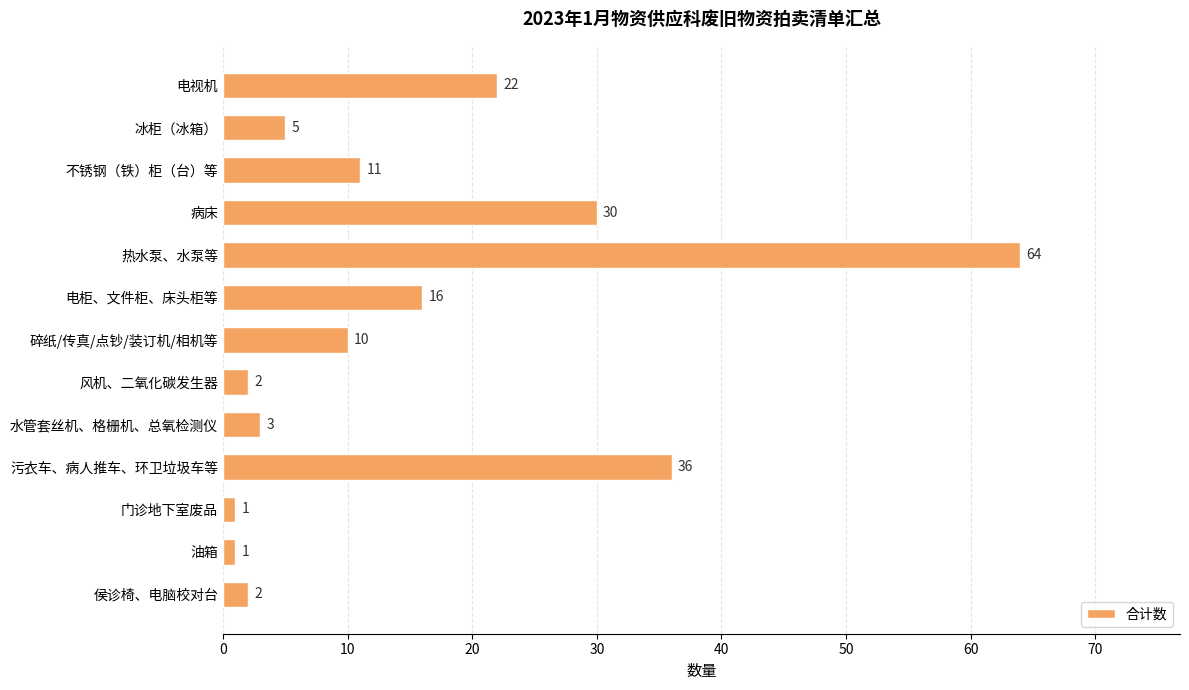

Count the number of categories in the chart.

13